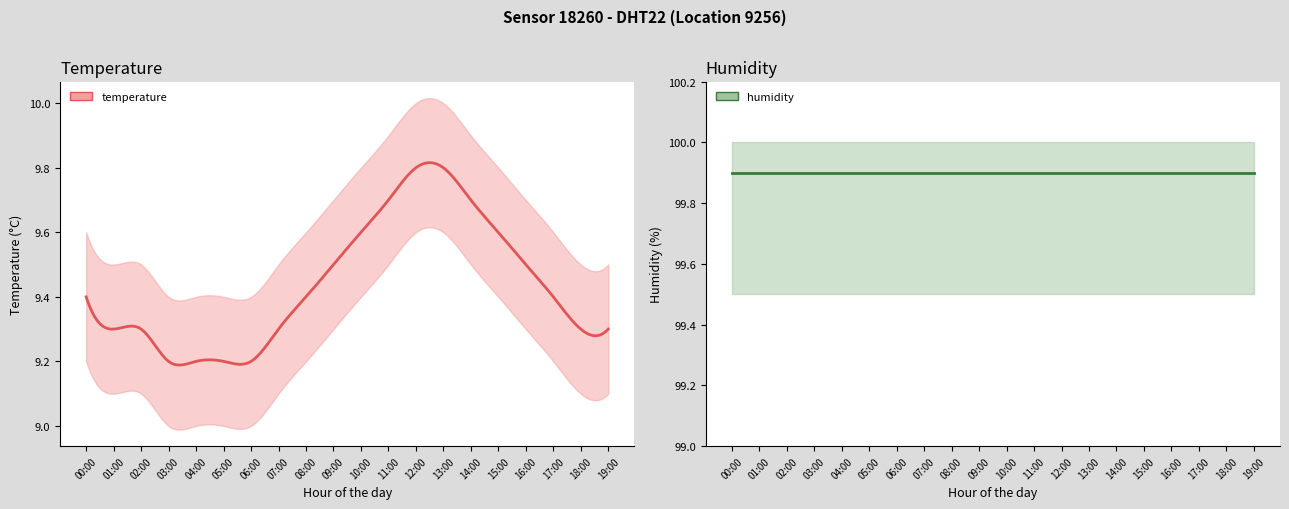

Count the number of data series in this chart.

2